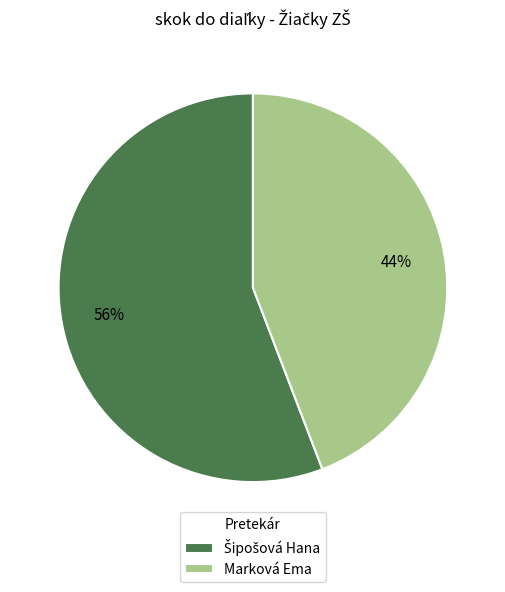

To the nearest percent, what is the average slice percentage?

50%